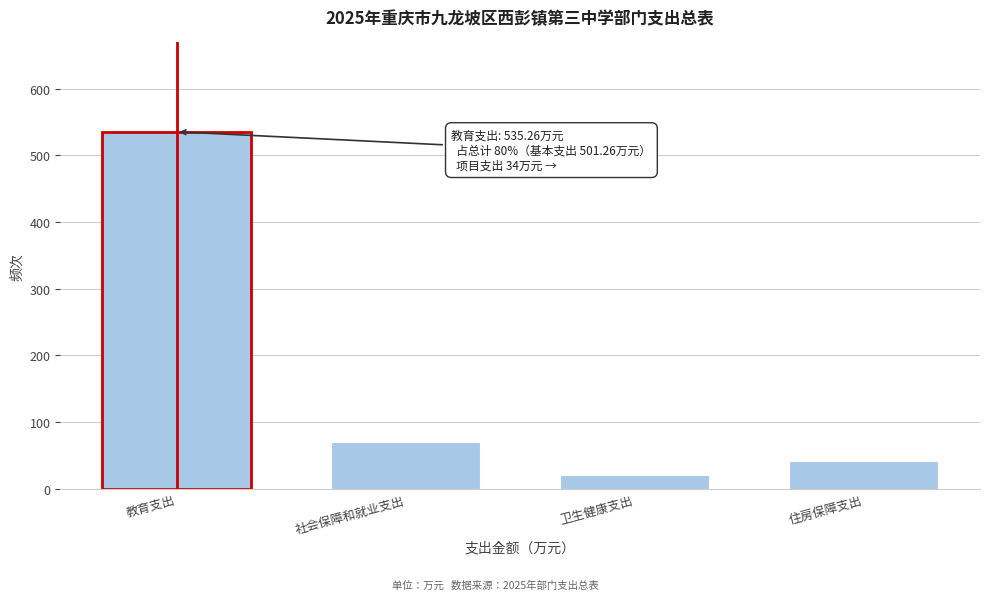

Reading right to left, transcribe all the data shown in this chart.

住房保障支出=41.4	卫生健康支出=21.0	社会保障和就业支出=70.4	教育支出=535.3